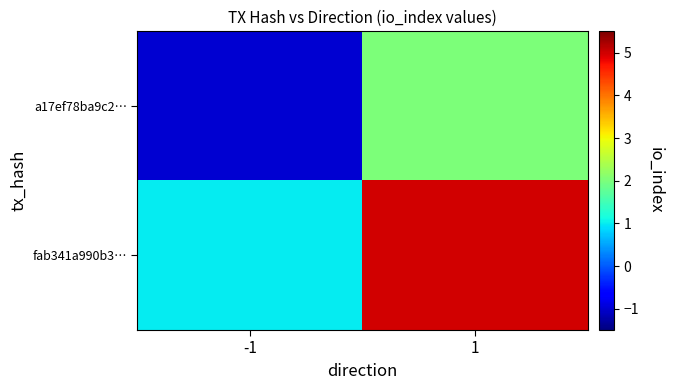

Reading left to right, extract all data points from this chart.

a17ef78ba9c2…: -1=-1	1=2
fab341a990b3…: -1=1	1=5